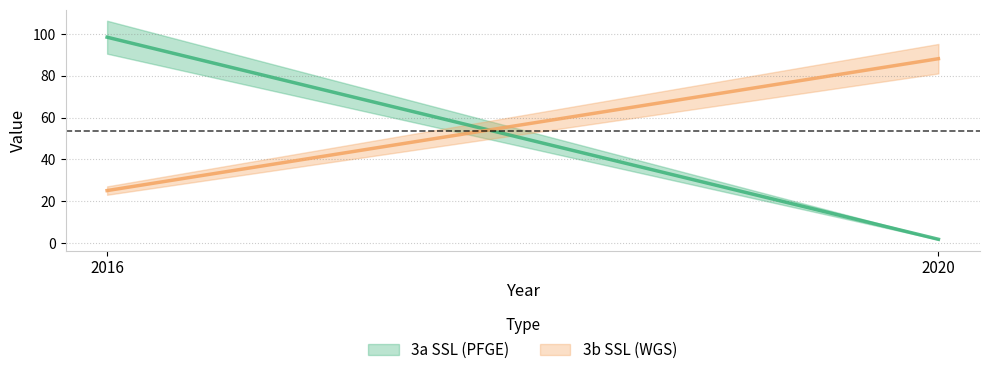

List the series in order of their overall mean, highest first.

3b SSL (WGS), 3a SSL (PFGE)